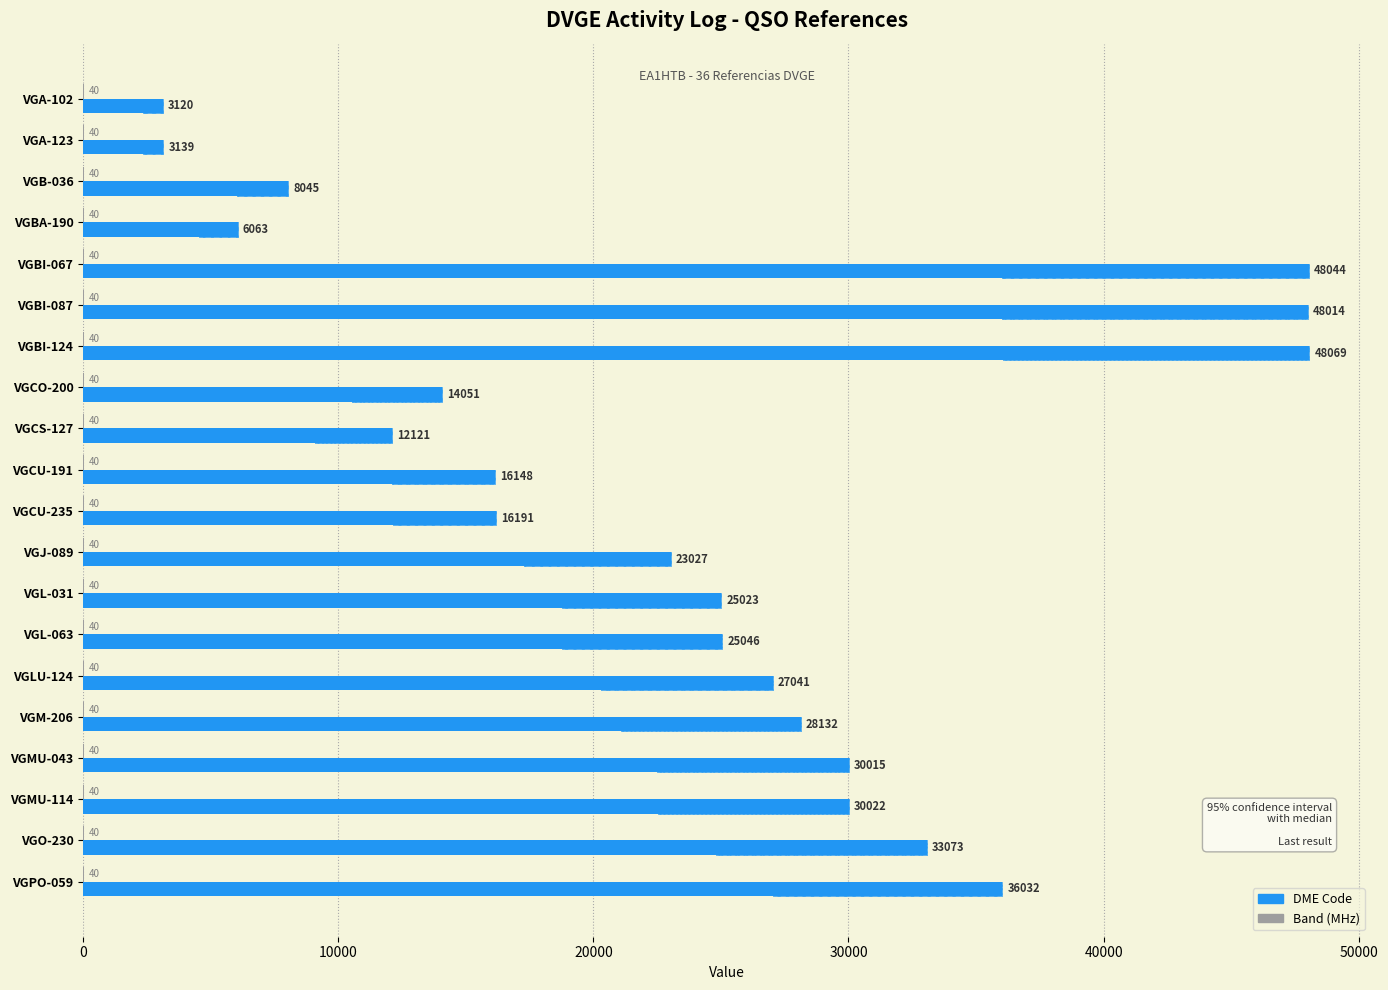

How many data points in DME are above 25046?

9